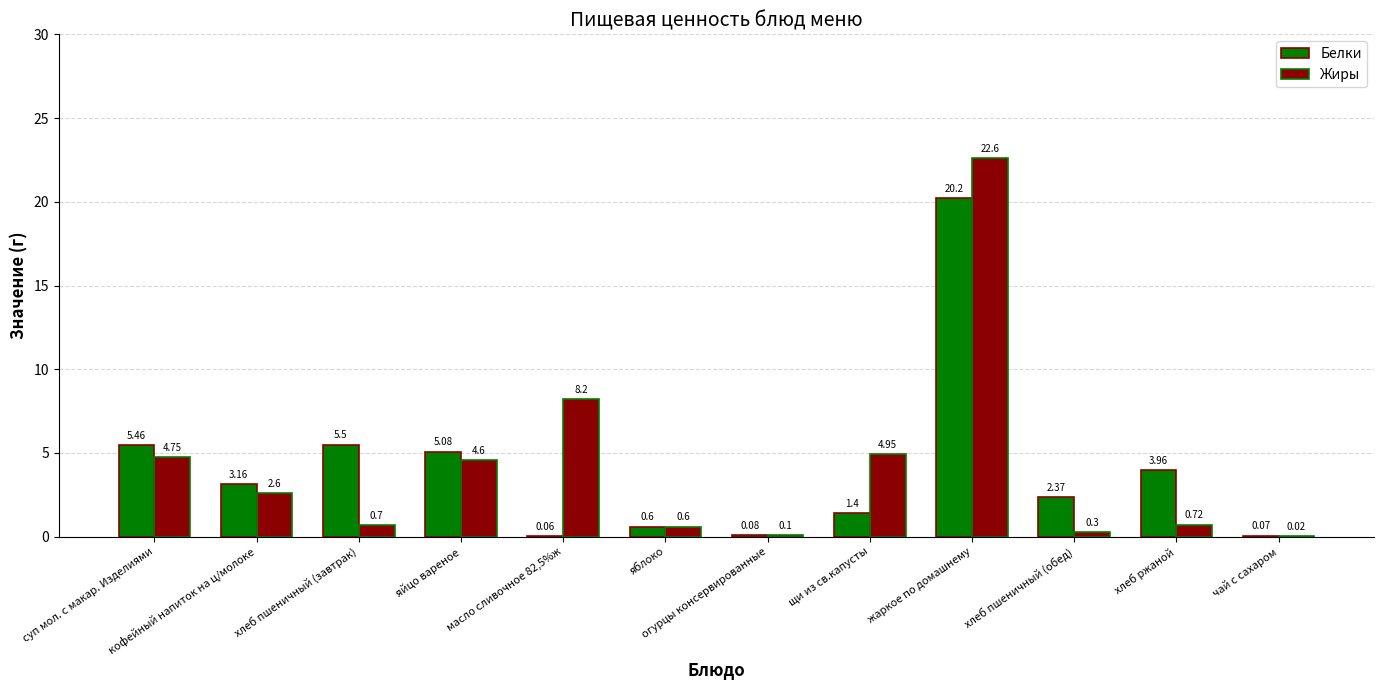

At which category is the sum across all series the highest?

жаркое по домашнему